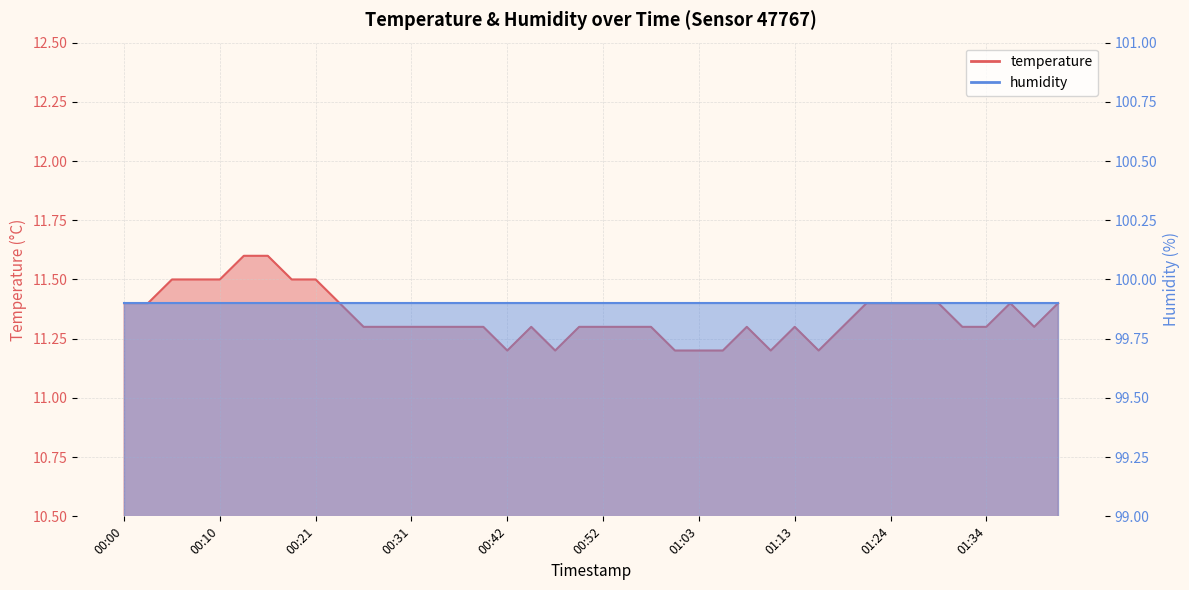

What is the ratio of the value at 01:24 to the value at 00:10?

1.0